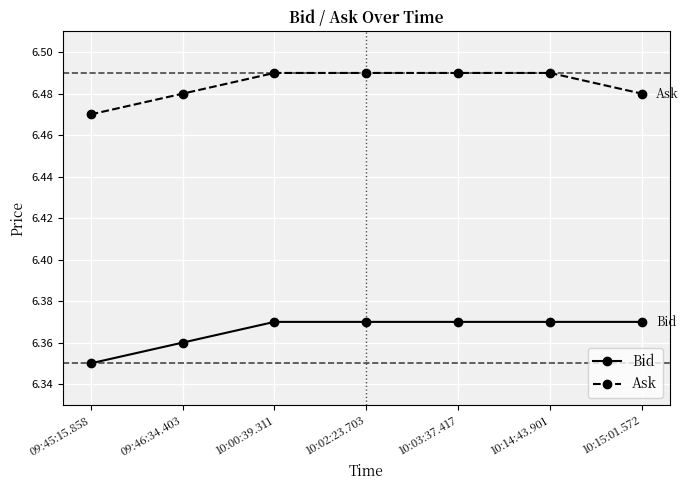

Where is Bid nearest to the value 6?

09:45:15.858